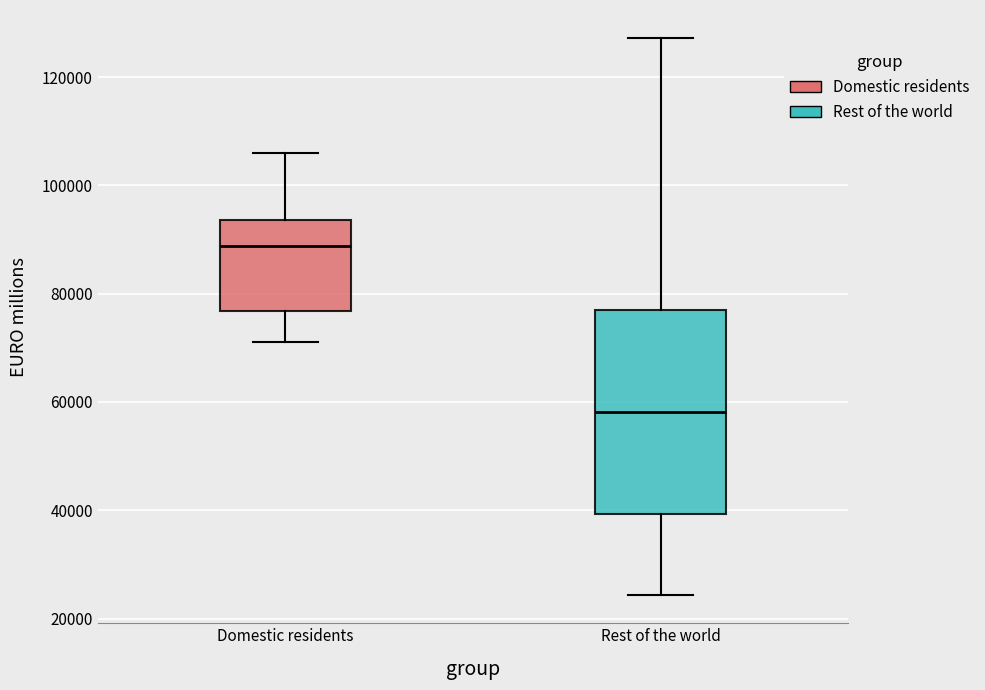

Where is the upper edge of the box for Domestic residents on the y-axis? The values are not printed on the chart, so give them approximately, as read against the axis.

94000